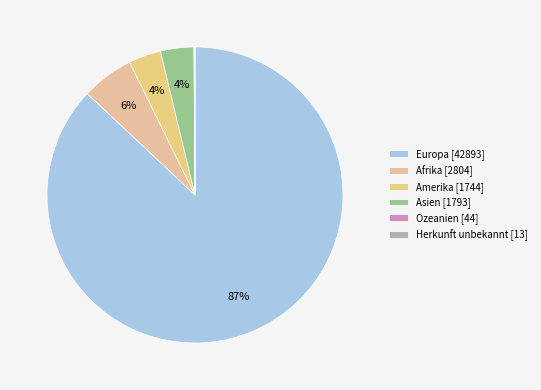

To the nearest percent, what portion does Amerika represent?

4%